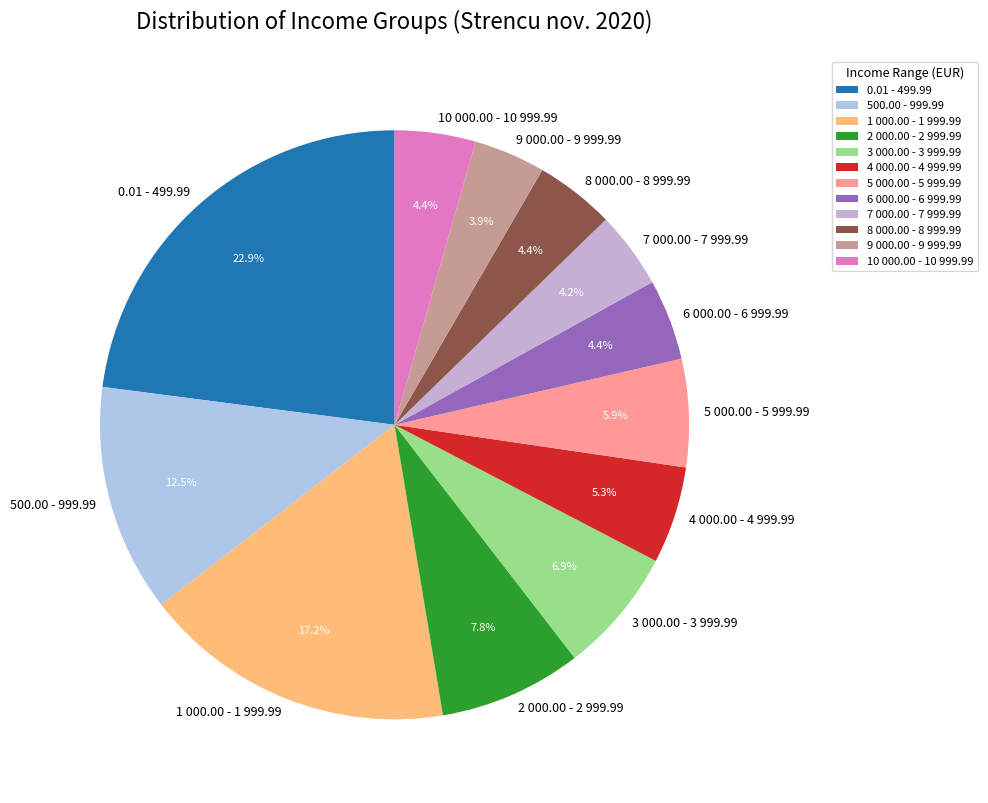

To the nearest percent, what percentage of the pie is 5 000.00 - 5 999.99?

6%